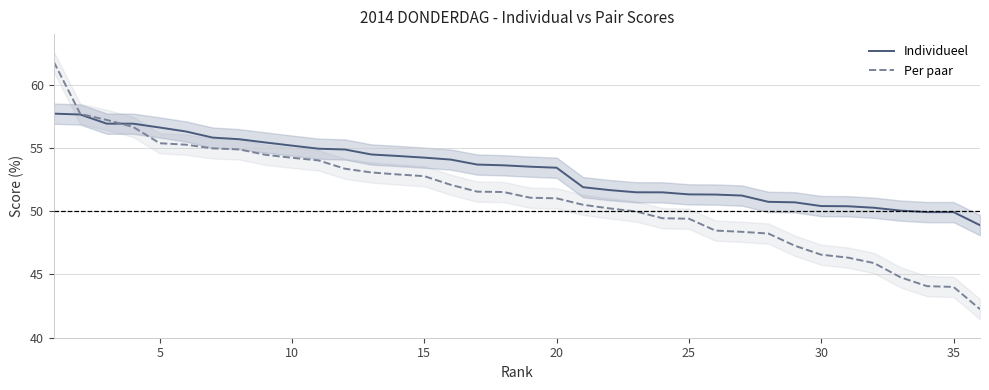

Reading left to right, extract all data points from this chart.

Individueel: 57.7	57.6	56.9	56.9	56.6	56.3	55.8	55.7	55.4	55.2	54.9	54.9	54.5	54.4	54.2	54.1	53.7	53.6	53.5	53.4	51.9	51.7	51.5	51.5	51.3	51.3	51.2	50.7	50.7	50.4	50.4	50.3	50.0	49.9	49.9	48.9
Per paar: 61.8	57.7	57.2	56.7	55.4	55.3	55.0	54.9	54.5	54.2	54.0	53.4	53.1	52.9	52.8	52.1	51.5	51.5	51.1	51.0	50.5	50.2	50.0	49.4	49.4	48.5	48.4	48.2	47.3	46.6	46.3	45.9	44.8	44.1	44.0	42.3